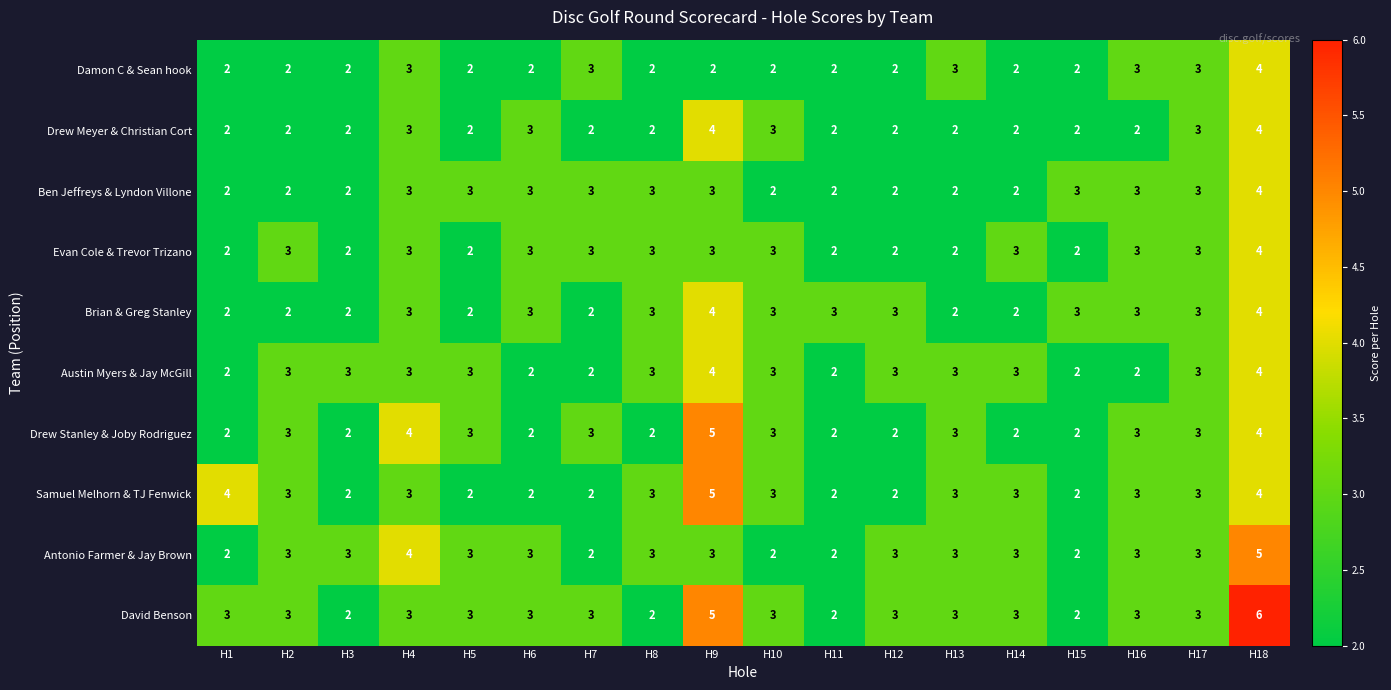

Which series has the largest total across all categories?

David Benson